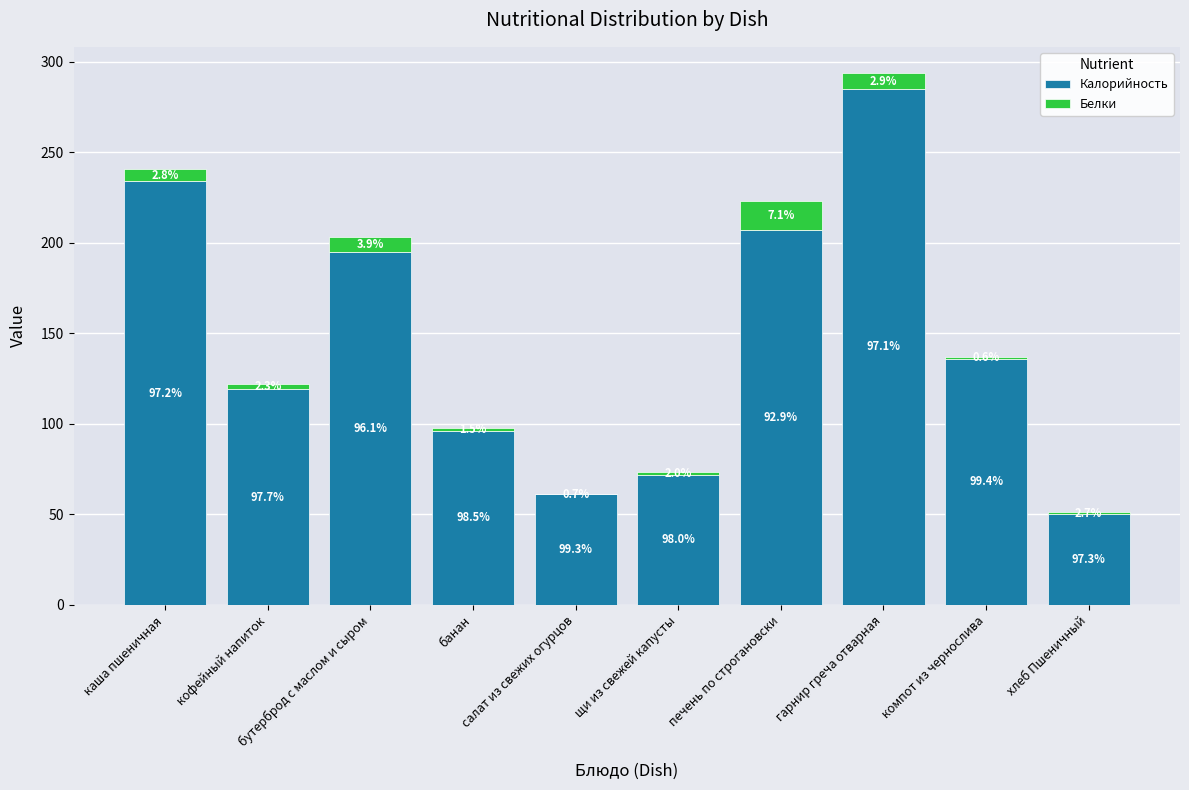

Is it true that Белки equals 28.1 at печень по строгановски?

False